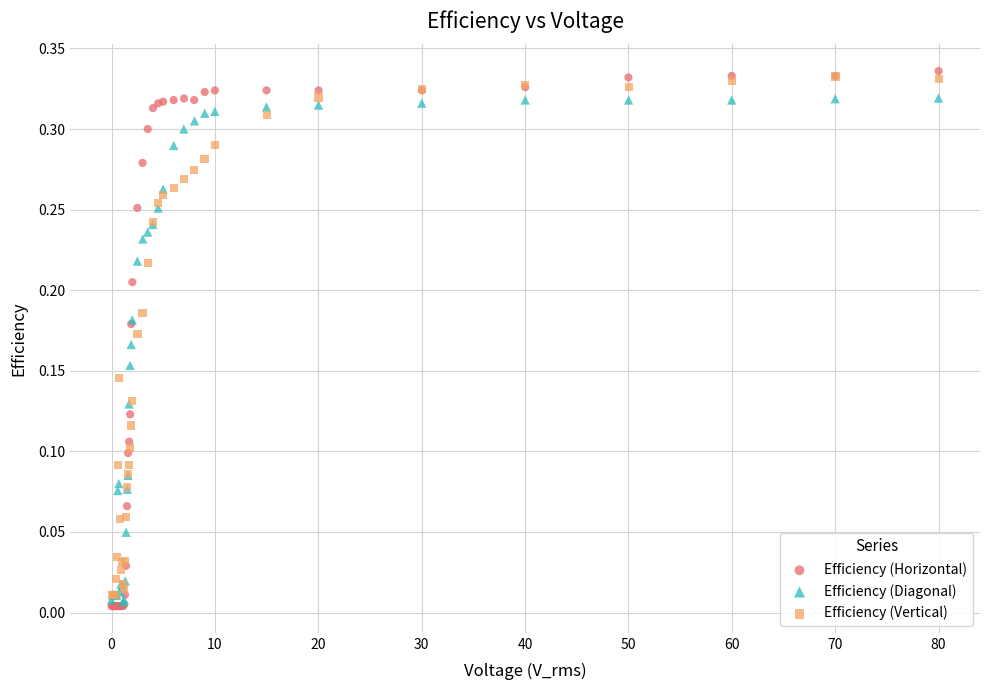

Which series has the widest spread of Y values?

Efficiency (Horizontal)